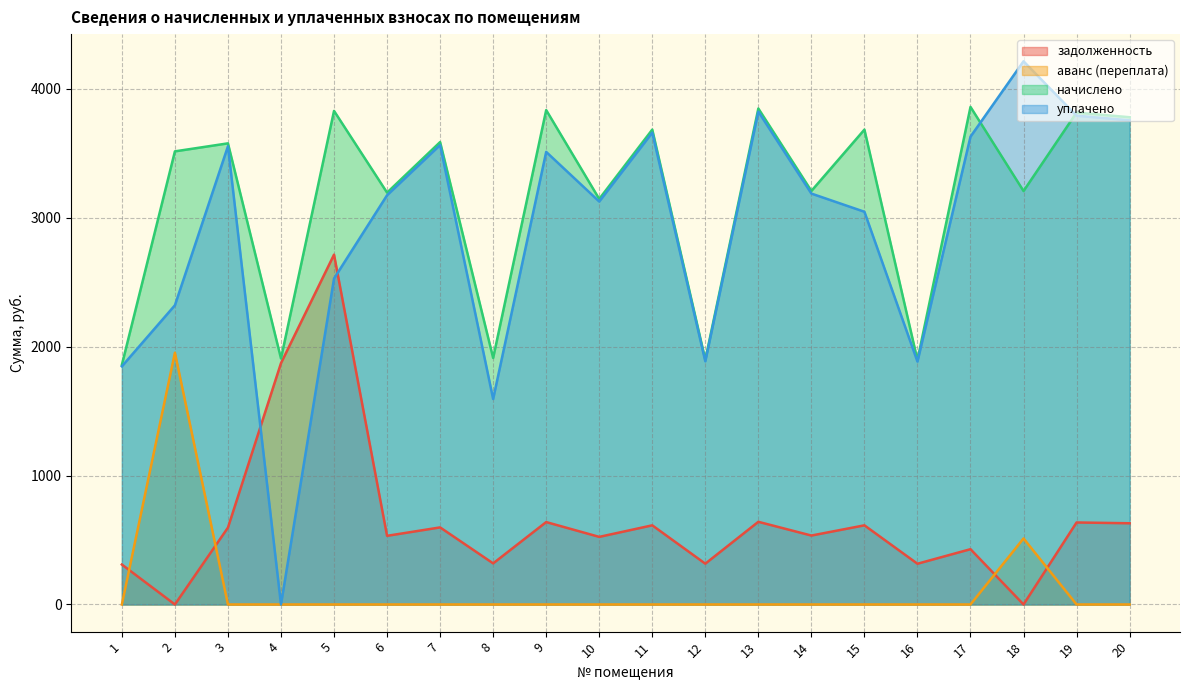

What is the difference between the second highest and second lowest values in the задолженность series?

1872.1